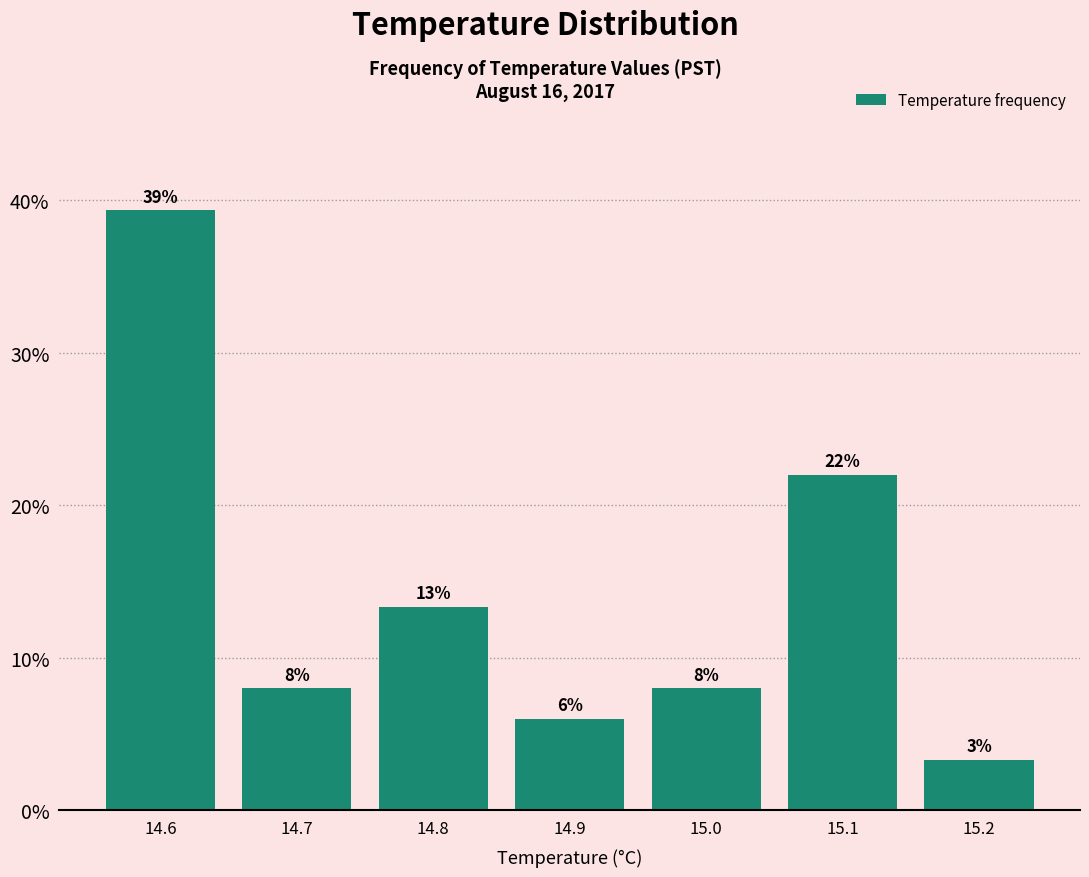

Over which range of the x-axis is the bar tallest?

14.55 to 14.65